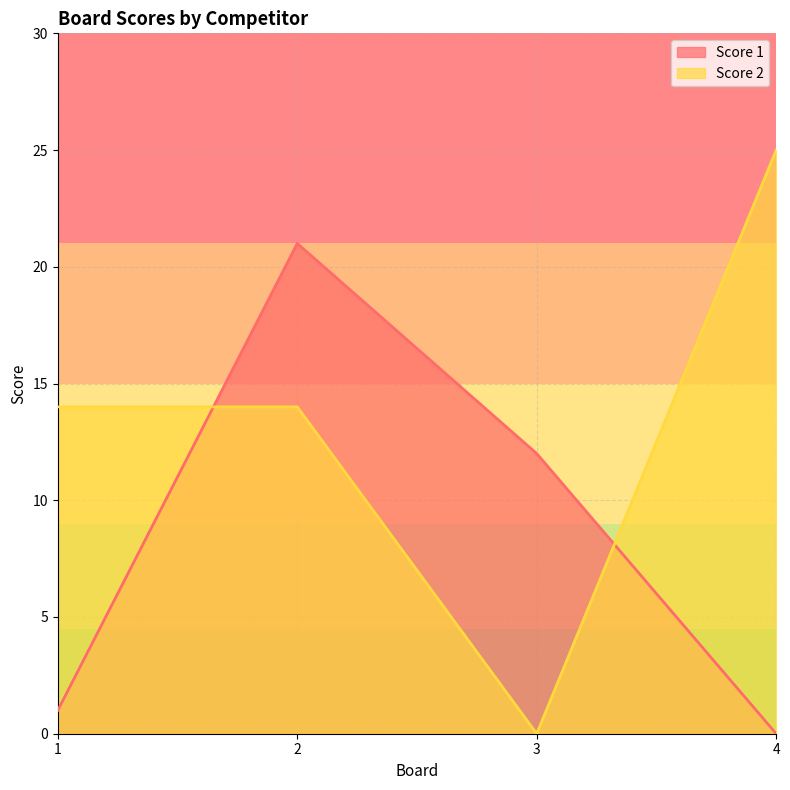

What is the difference between the maximum and second lowest values in the Score 2 series?

11